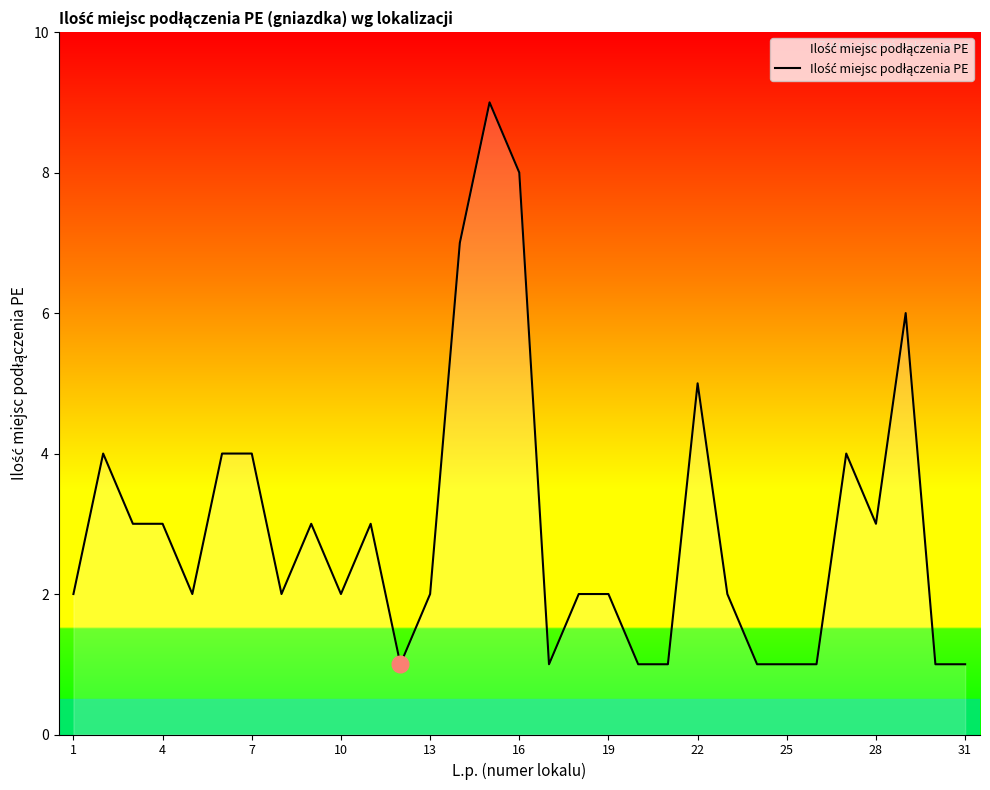

What is the maximum value shown in the chart?

9